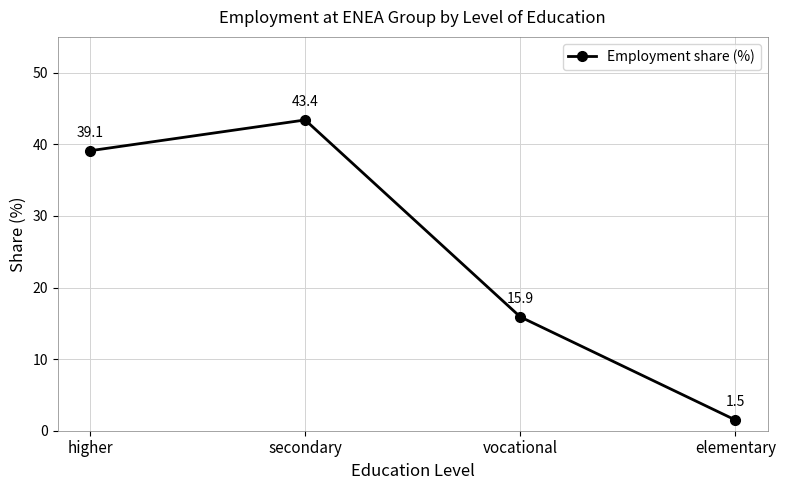

How many lines are shown in the chart?

1